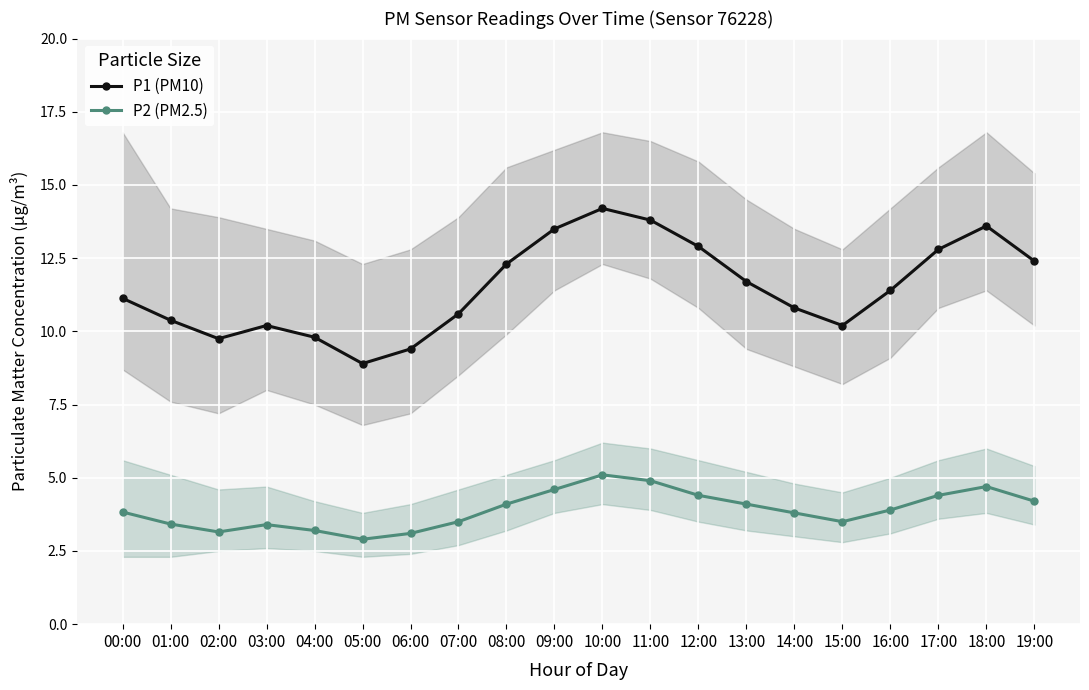

Where does the P2 (PM2.5) series first go above 3?

00:00